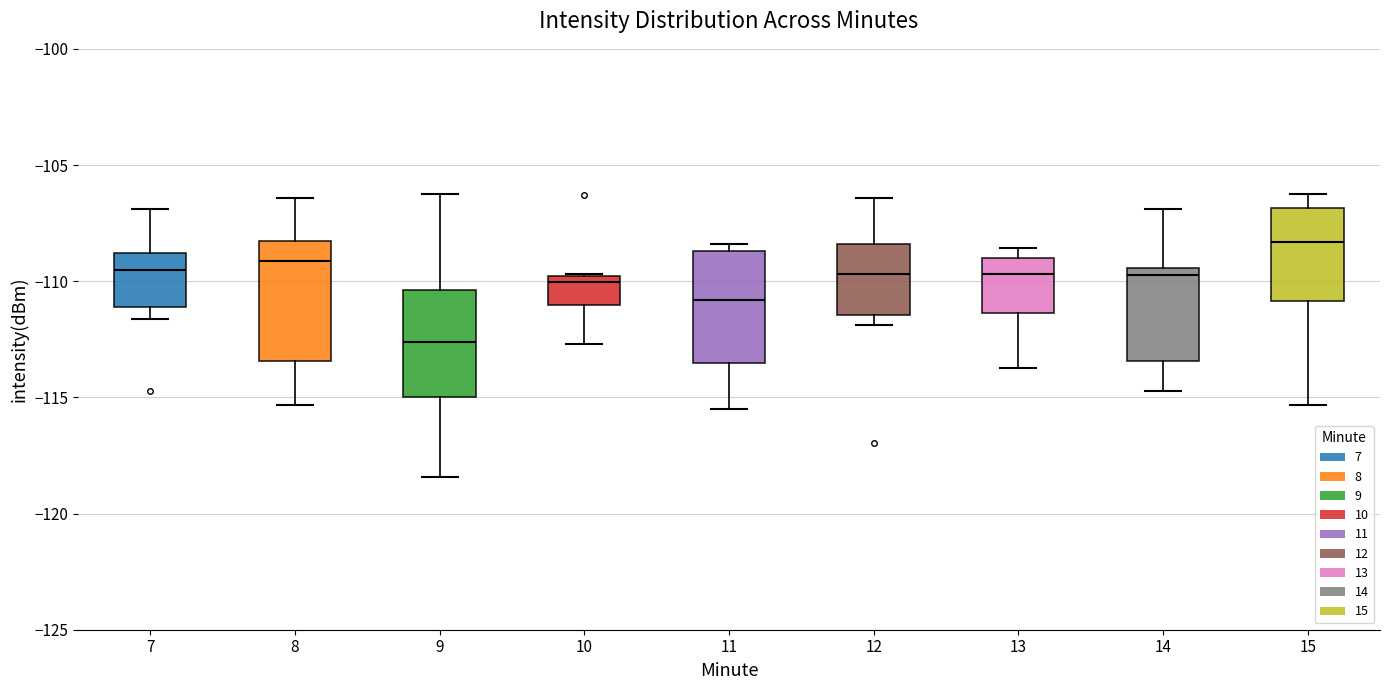

Reading left to right, read every box against the y-axis: the position of its median line, the range the box covers, and the ends of its whiskers. The values are not printed on the chart, so give them approximately, as read against the axis.

7: median -109.5, box -111.0 to -109.0, whiskers -111.5 to -107.0
8: median -109.0, box -113.5 to -108.5, whiskers -115.5 to -106.5
9: median -112.5, box -115.0 to -110.5, whiskers -118.5 to -106.5
10: median -110.0 (just below the box's upper edge), box -111.0 to -110.0, whiskers -112.5 to -109.5
11: median -111.0, box -113.5 to -108.5, whiskers -115.5 to -108.5 (just above the box's upper edge)
12: median -109.5, box -111.5 to -108.5, whiskers -112.0 to -106.5
13: median -109.5, box -111.5 to -109.0, whiskers -113.5 to -108.5
14: median -109.5 (just below the box's upper edge), box -113.5 to -109.5, whiskers -114.5 to -107.0
15: median -108.5, box -111.0 to -107.0, whiskers -115.5 to -106.5